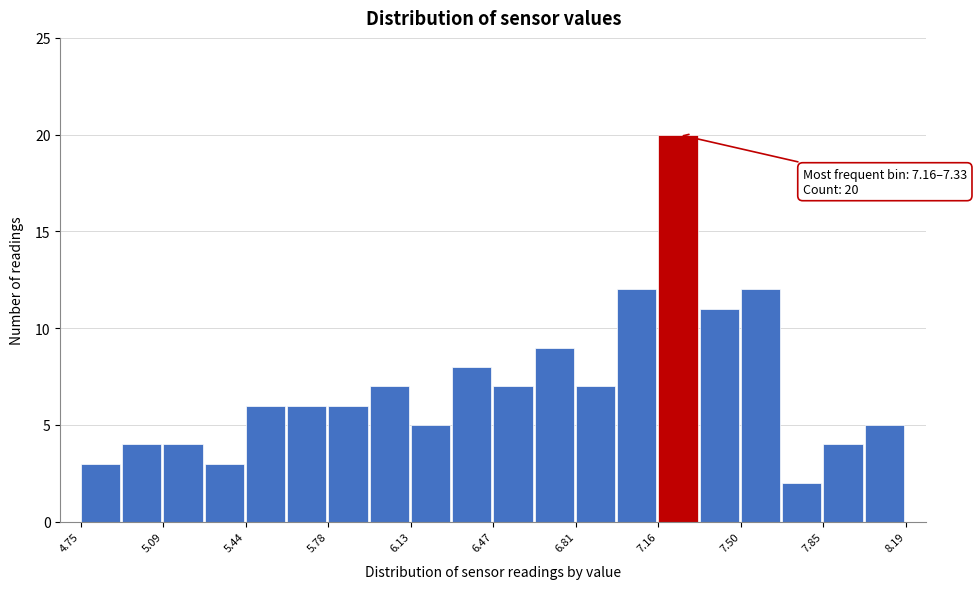

Read against the x-axis, roughly where is the centre of the tallest bar?

7.25